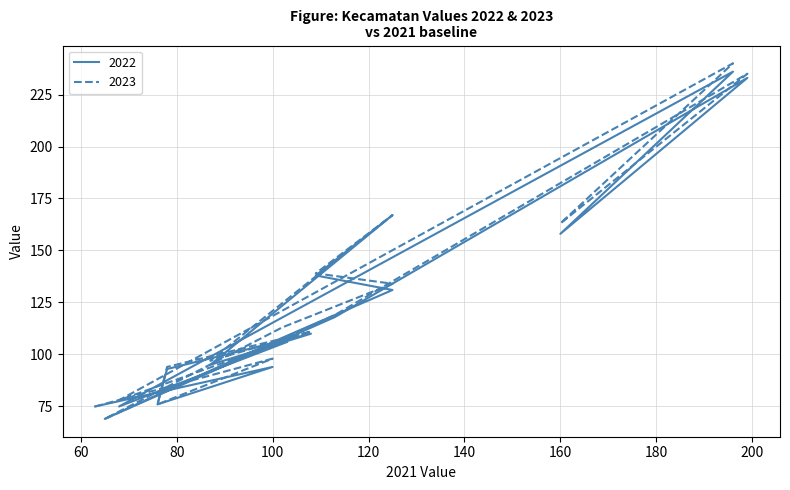

Is it true that 2023 equals 23 at Srandakan?

False